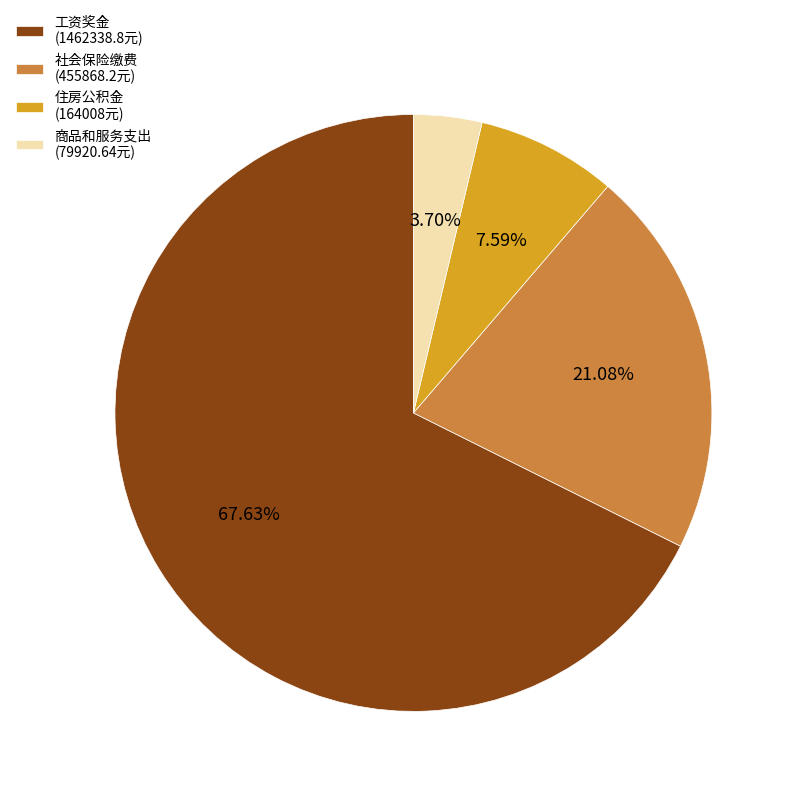

Which category has the smallest portion of the pie?

商品和服务支出 (79920.64元)